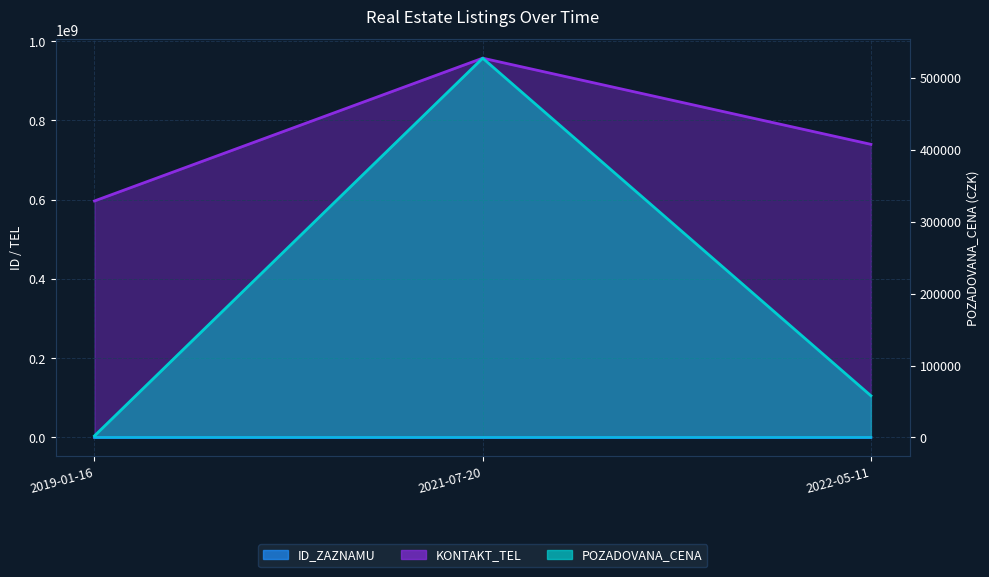

How many categories are shown in the chart?

3